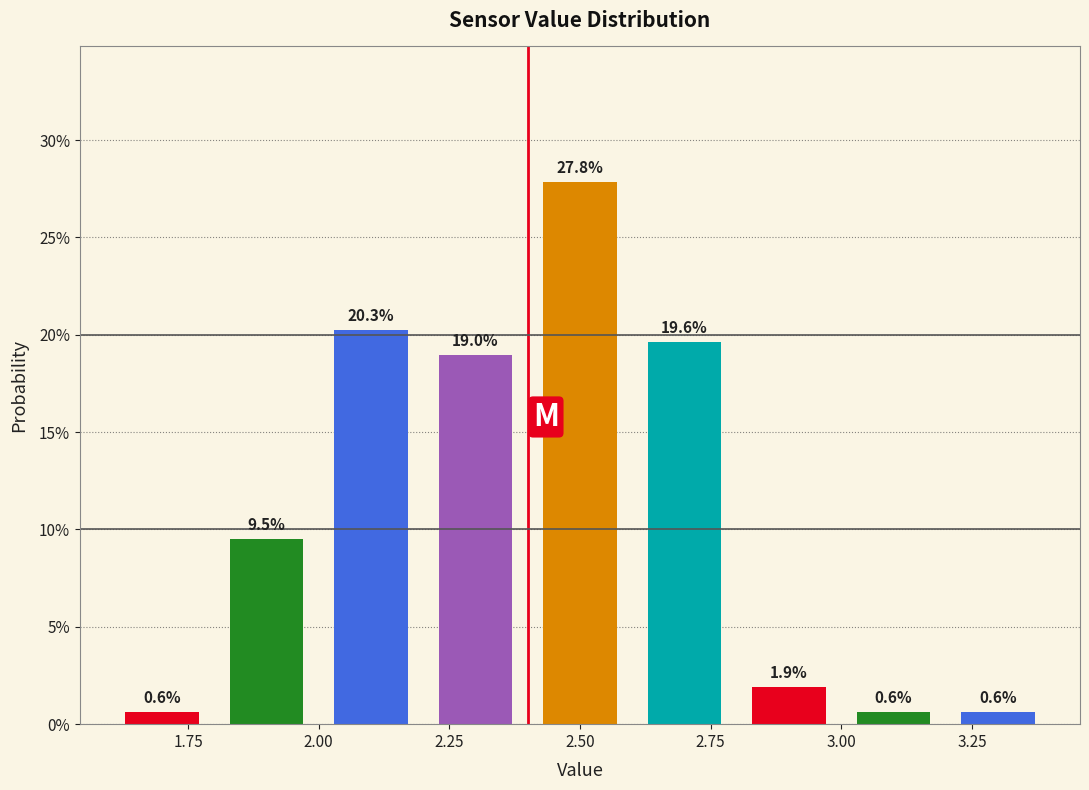

Reading left to right, list every bar in this chart as the range it spans on the x-axis followed by its height.

1.6 to 1.8: 0.6
1.8 to 2.0: 9.5
2.0 to 2.2: 20.3
2.2 to 2.4: 19.0
2.4 to 2.6: 27.8
2.6 to 2.8: 19.6
2.8 to 3.0: 1.9
3.0 to 3.2: 0.6
3.2 to 3.4: 0.6